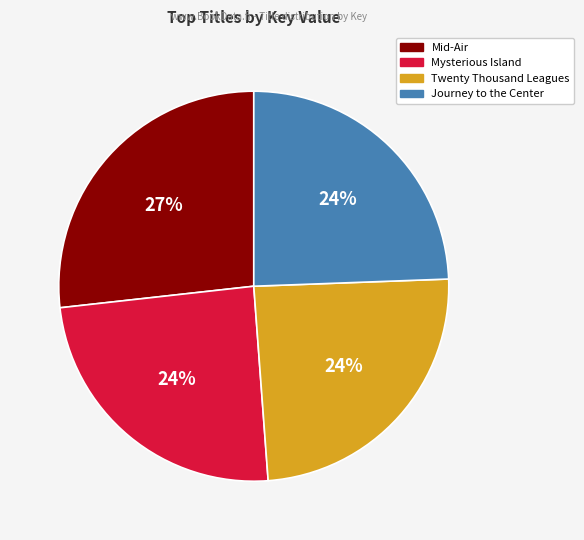

Does any single category account for the majority?

No